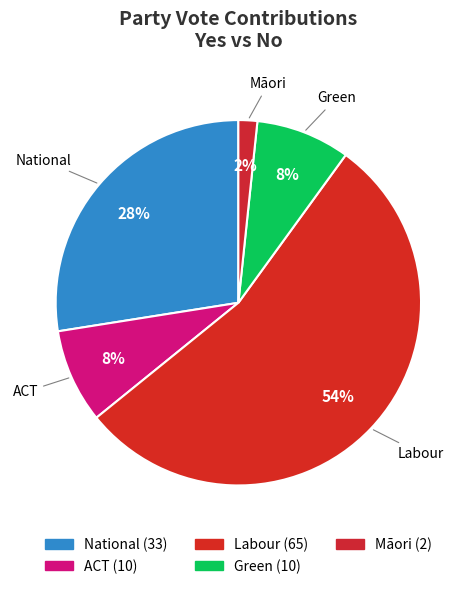

To the nearest percent, what percentage of the pie is ACT?

8%